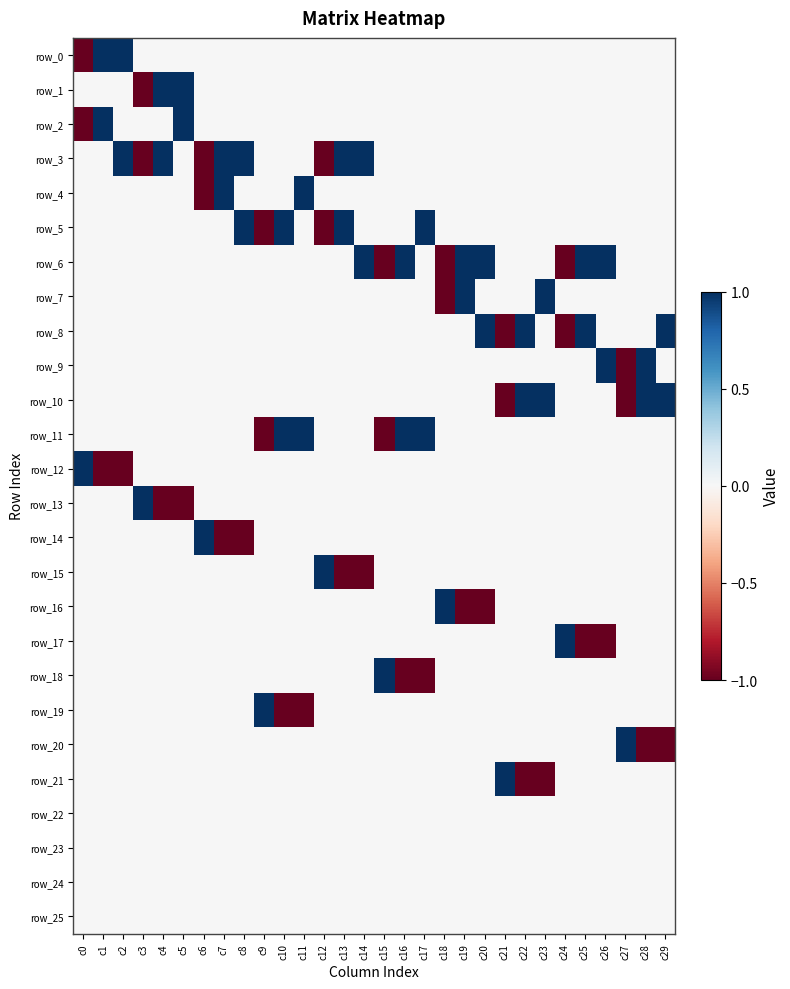

List the series in order of their peak value, highest first.

row_0, row_1, row_2, row_3, row_4, row_5, row_6, row_7, row_8, row_9, row_10, row_11, row_12, row_13, row_14, row_15, row_16, row_17, row_18, row_19, row_20, row_21, row_22, row_23, row_24, row_25